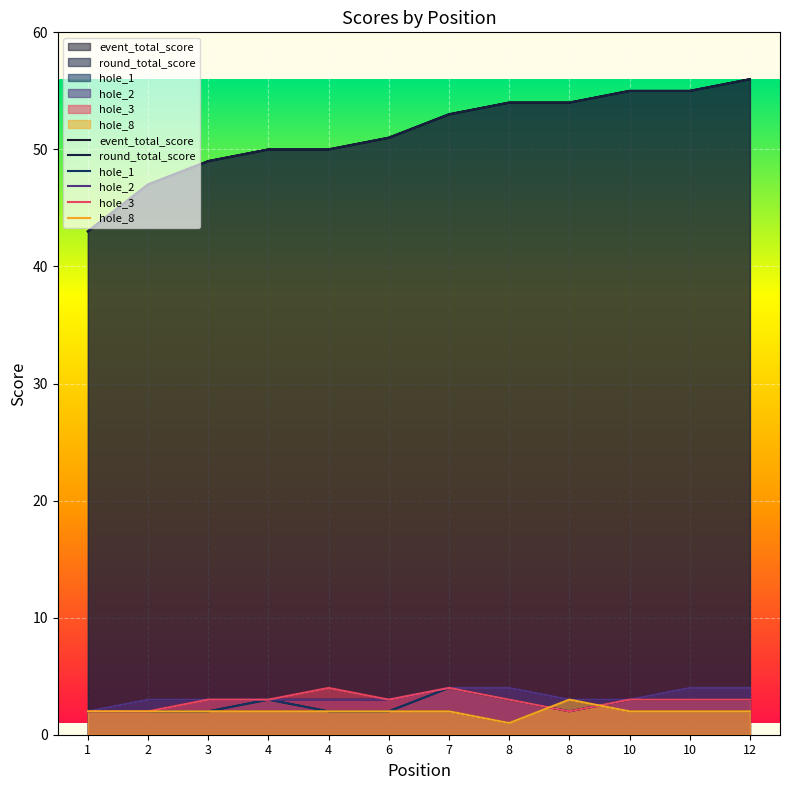

At which label does hole_3 first exceed 3?

4